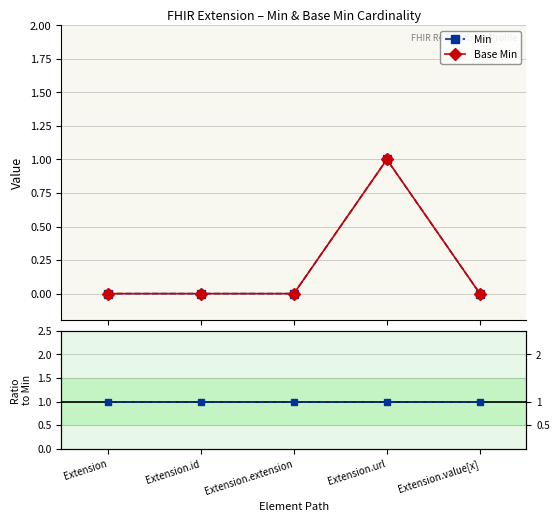

What is the difference between the maximum and minimum values in the Base Min series?

1